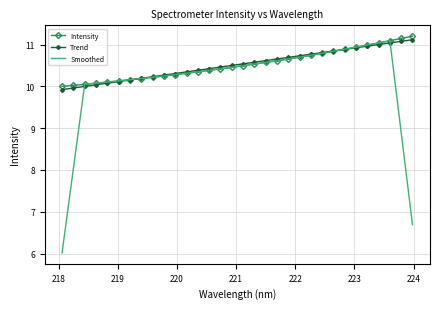

What is the difference between the second highest and second lowest values in the Smoothed series?

4.4